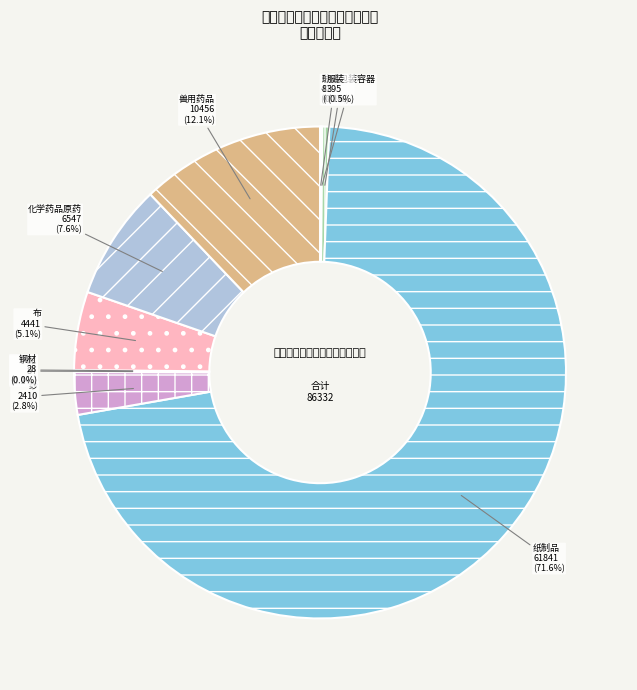

To the nearest percent, what is the average slice percentage?

10%